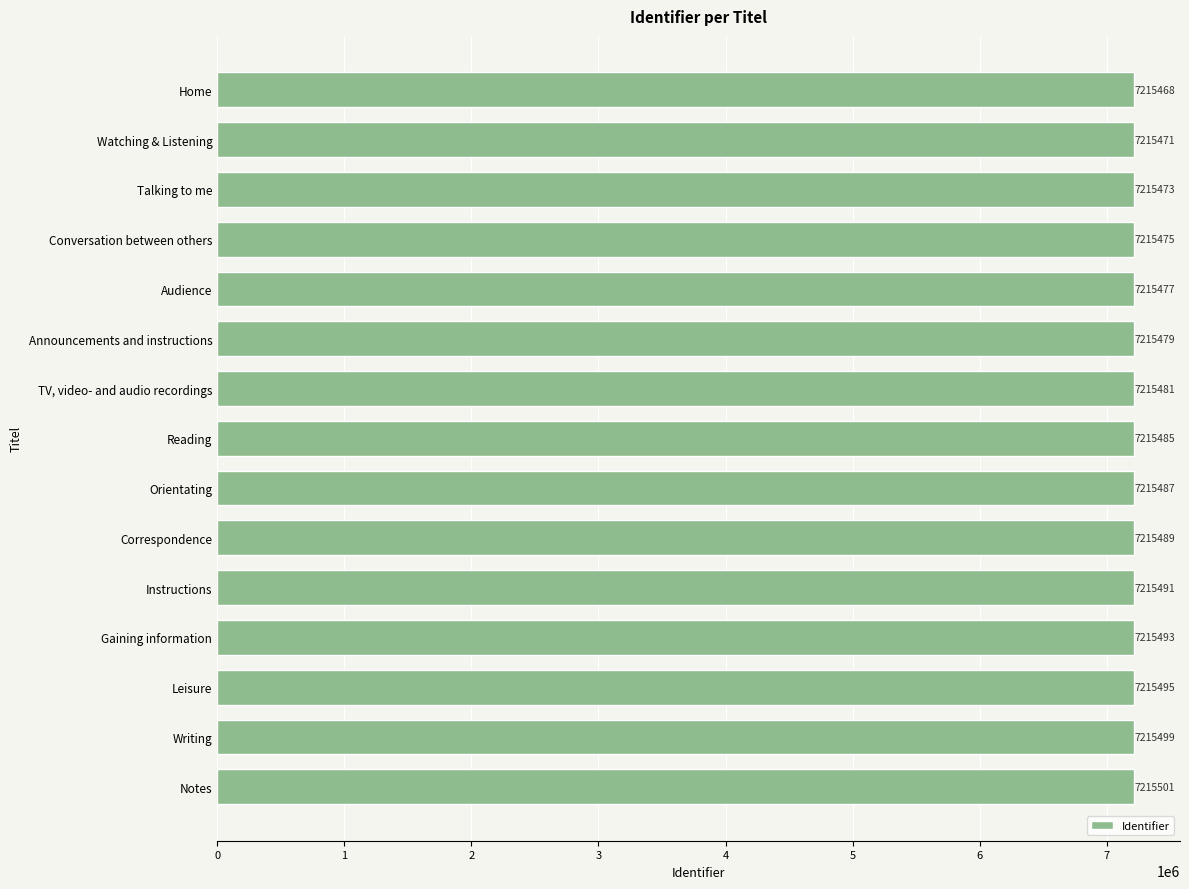

True or false: the data shows 12246488 at Orientating.

False